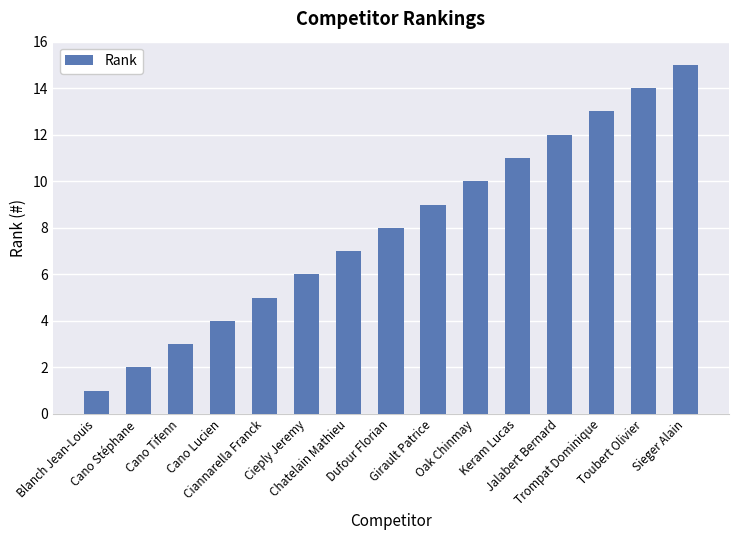

Between Blanch Jean-Louis and Cano Lucien, which is larger?

Cano Lucien